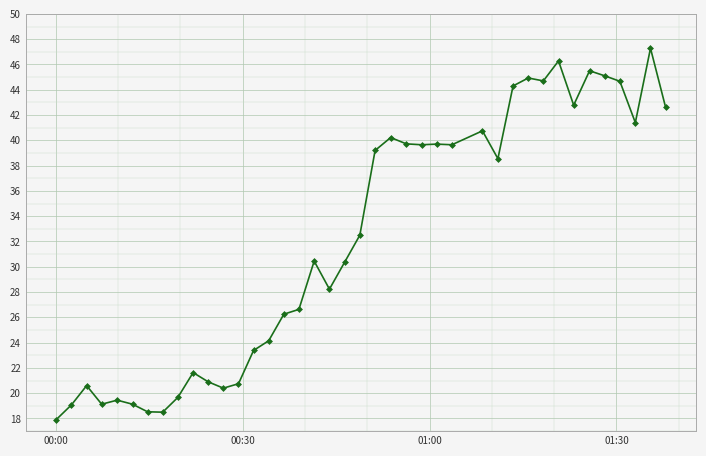

What is the value of the 34th point from the left?

42.8